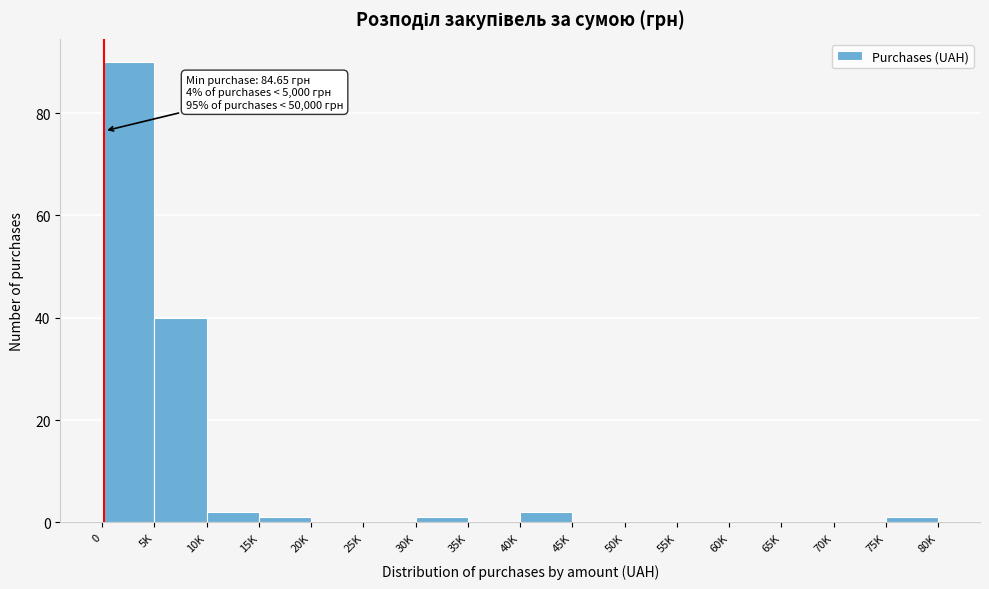

Reading left to right, extract all data points from this chart.

0=90	5K=40	10K=2	15K=1	20K=0	25K=0	30K=1	35K=0	40K=2	45K=0	50K=0	55K=0	60K=0	65K=0	70K=0	75K=1